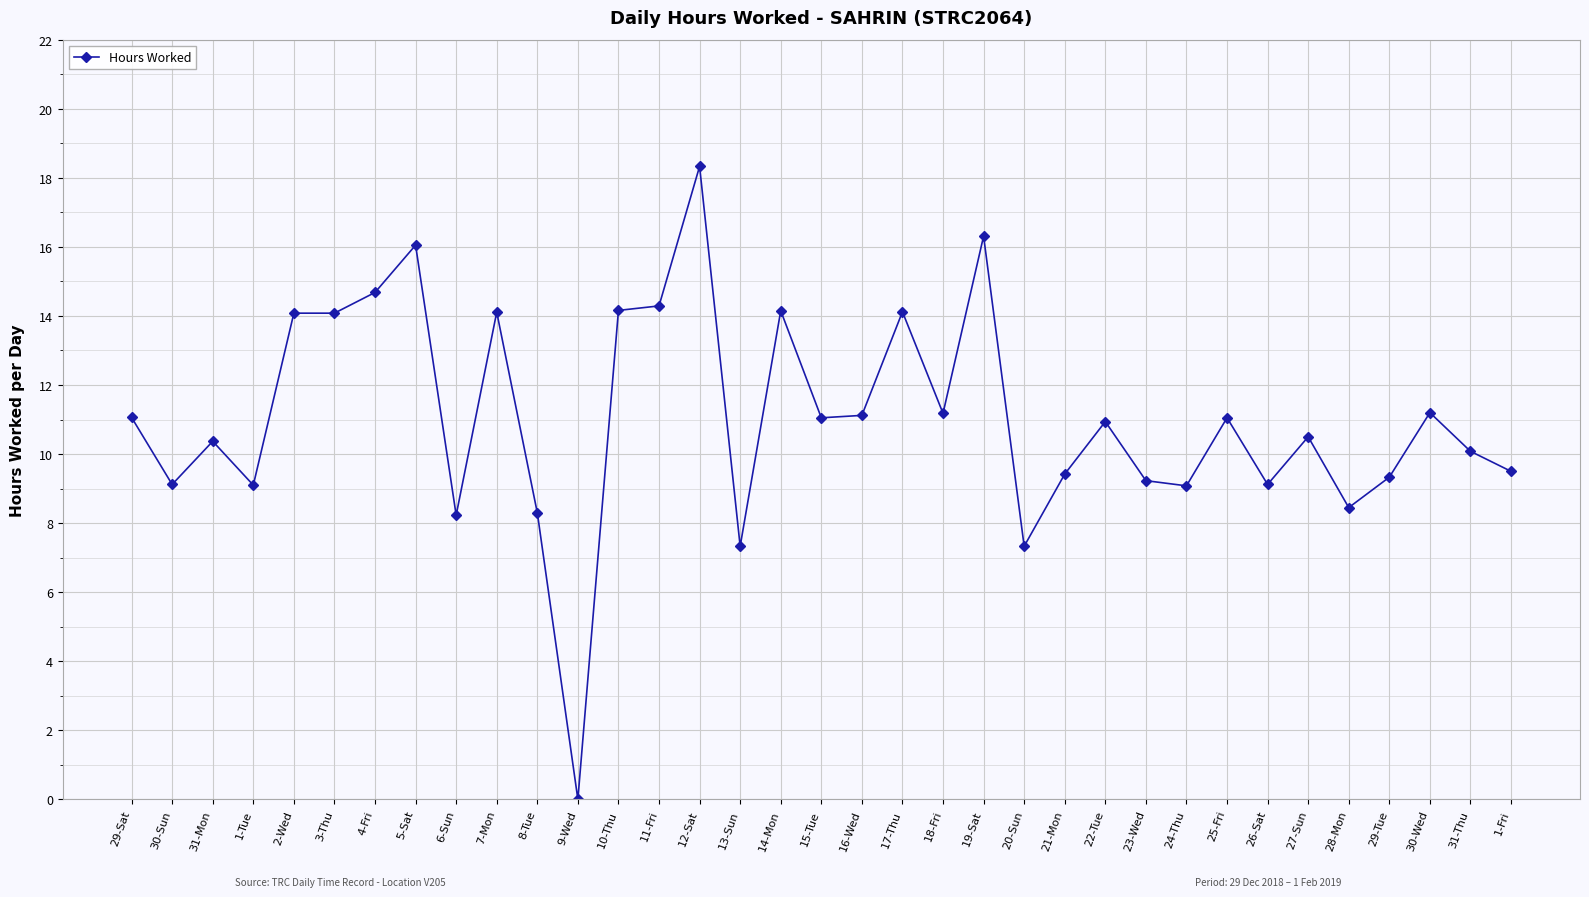

Where does the data first go above 10?

29-Sat